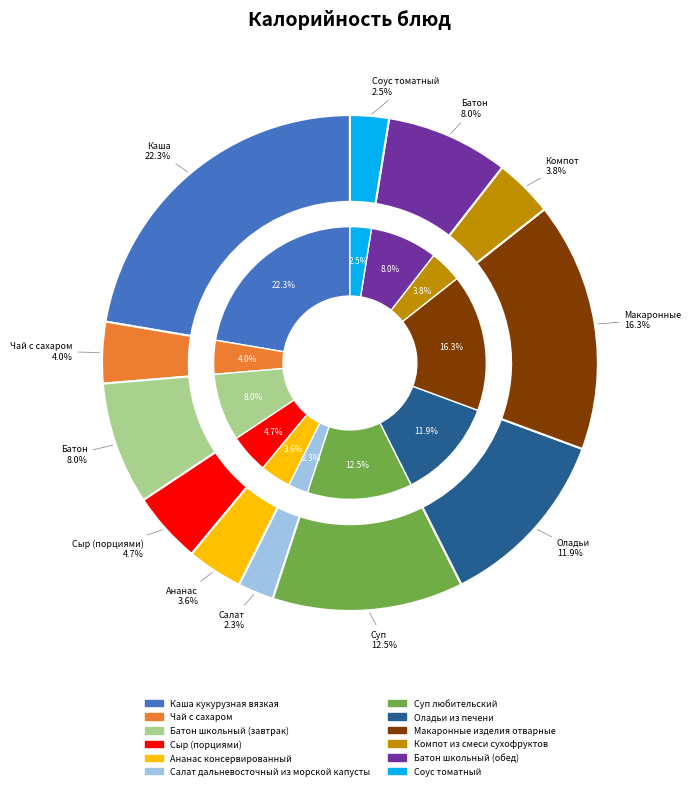

How many slices are in this pie chart?

12